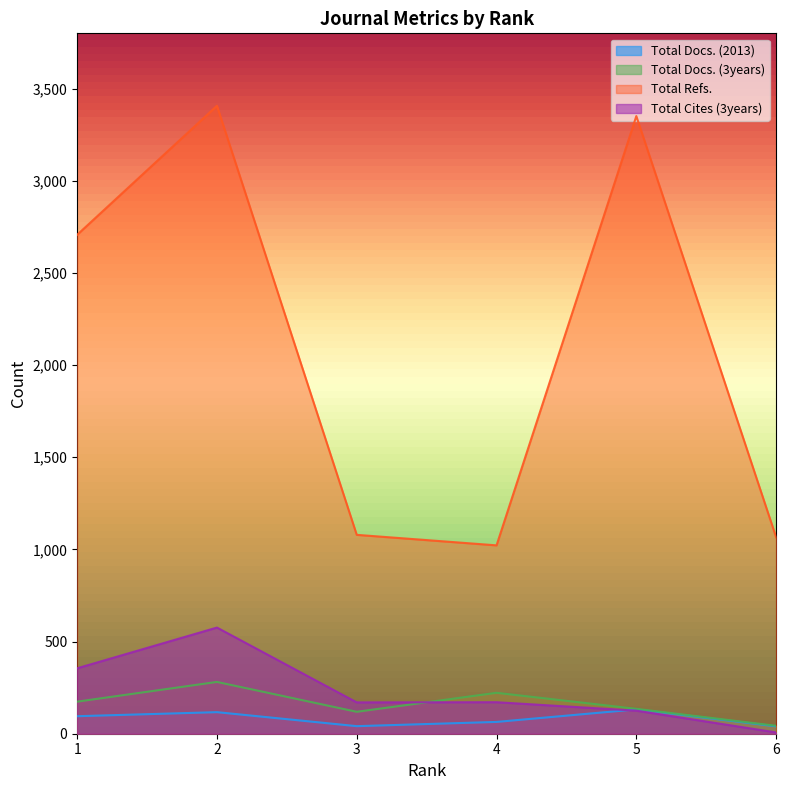

At which label does Total Cites (3years) reach its minimum?

6